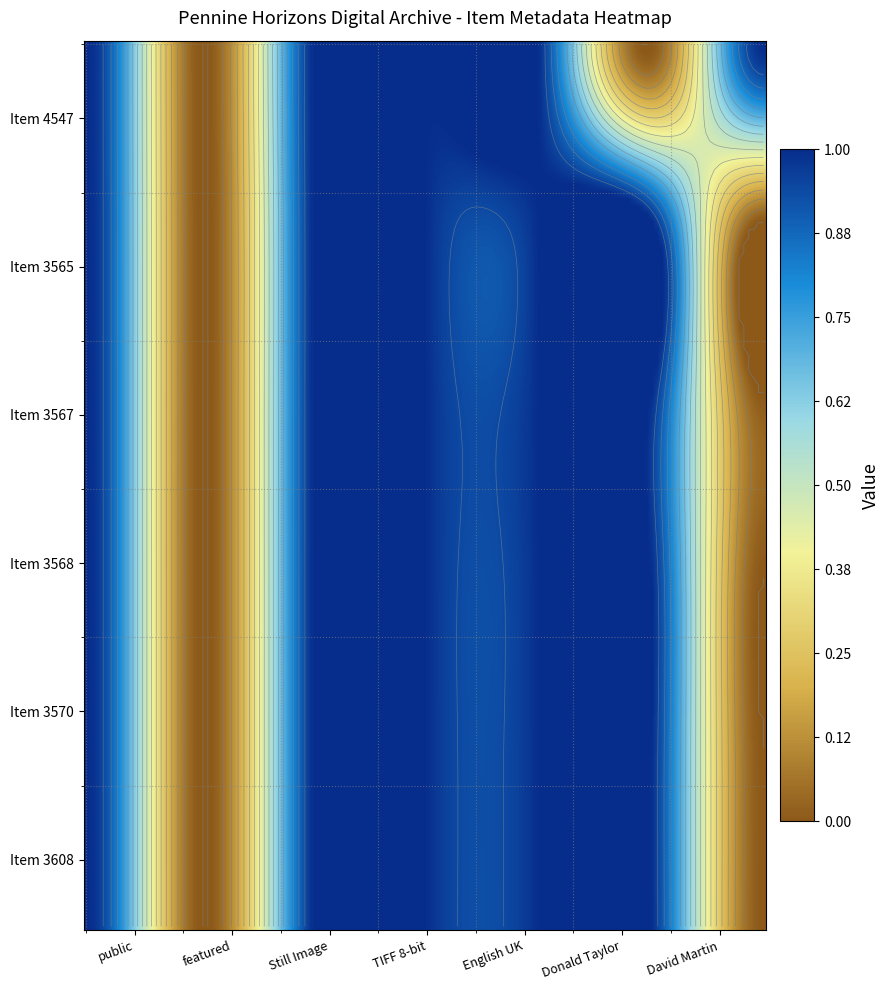

Is it true that 3567 equals 2 at 3567?

False